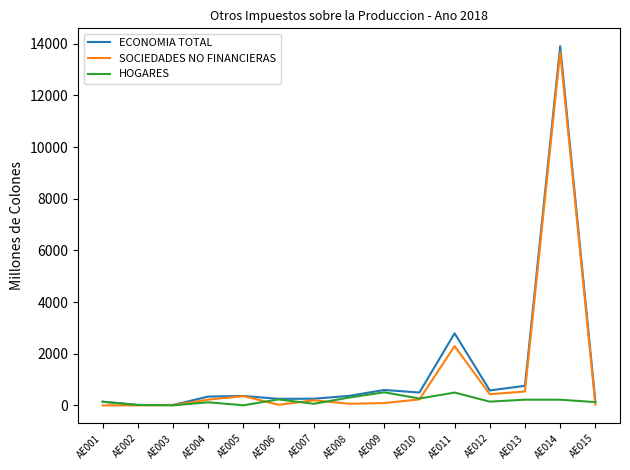

How many values in the SOCIEDADES NO FINANCIERAS series are below 196?

7